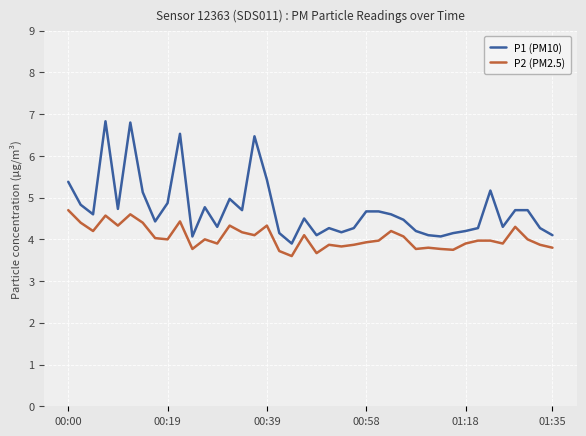

Rank the series by their maximum value, from highest to lowest.

P1 (PM10), P2 (PM2.5)